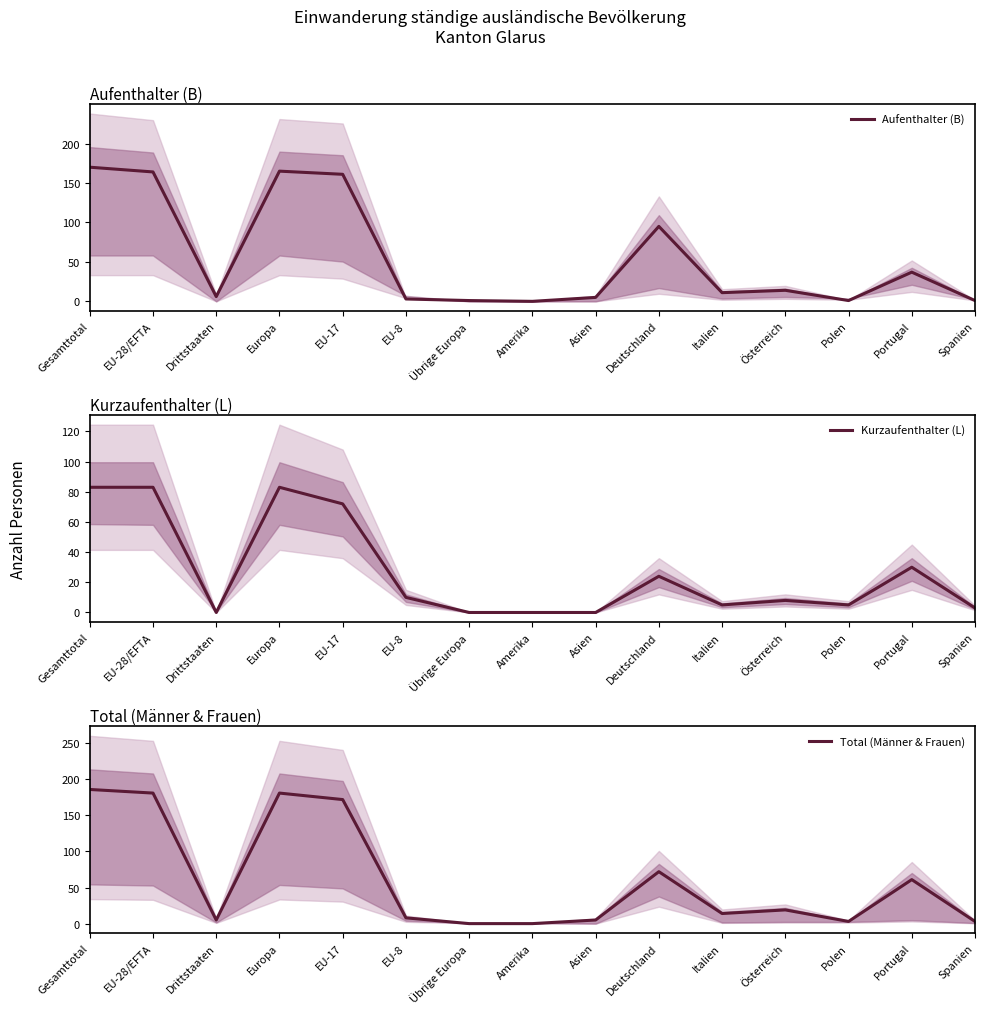

What position from the left is Österreich?

12